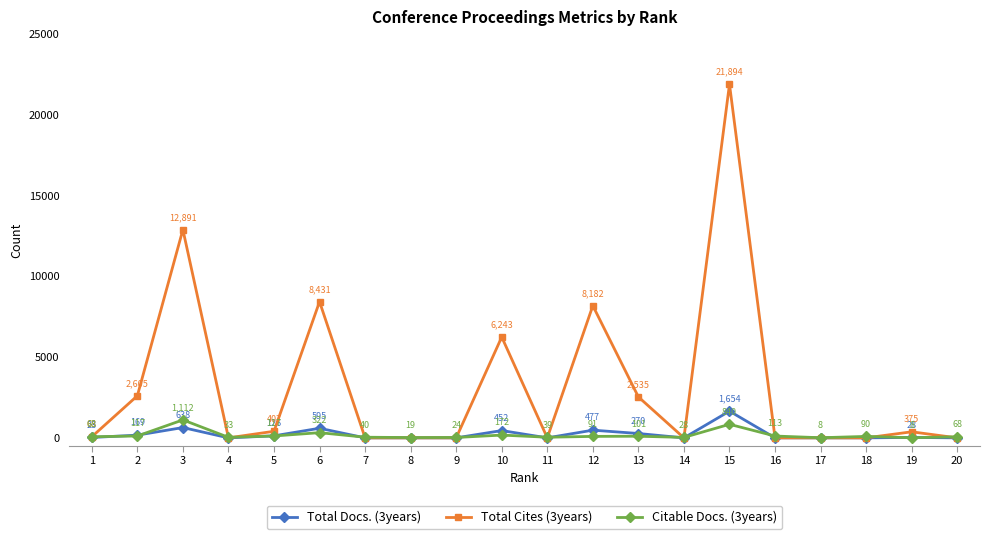

Which series has the largest range (max minus min)?

Total Cites (3years)